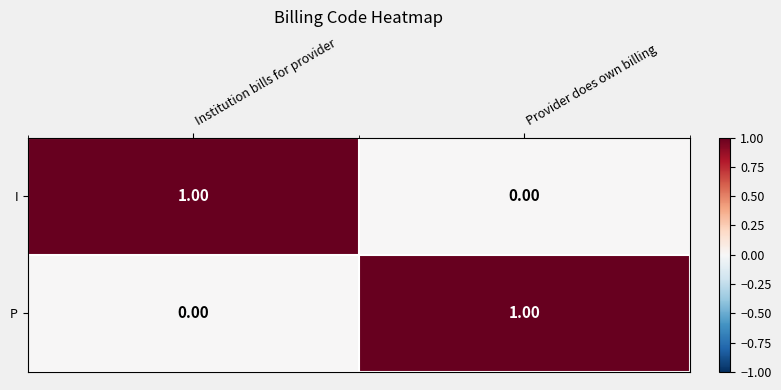

Where is I nearest to the value 0?

Provider does own billing